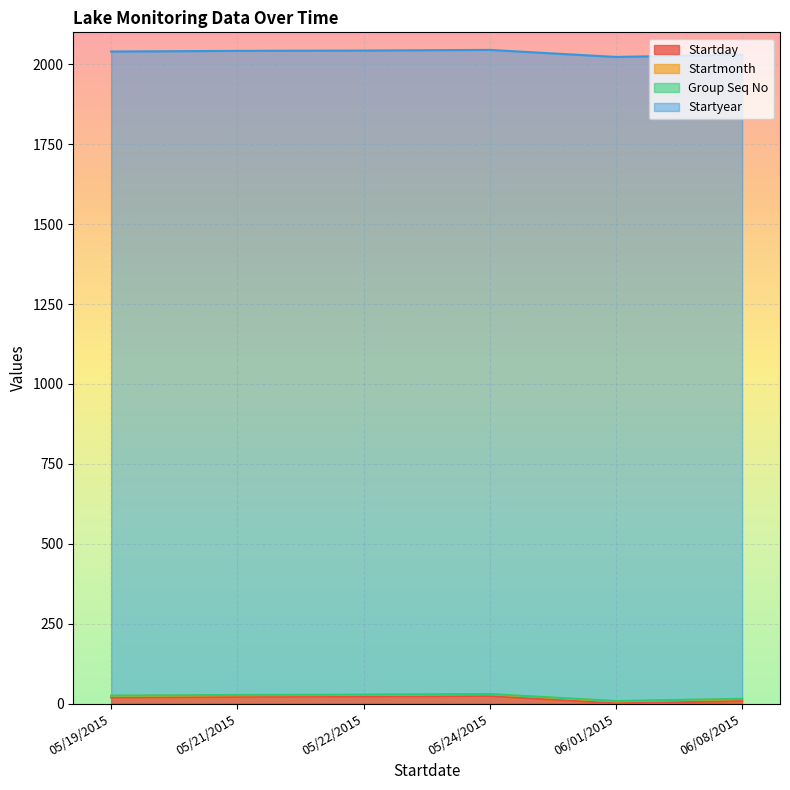

Between 06/01/2015 and 05/19/2015, which is larger?

05/19/2015